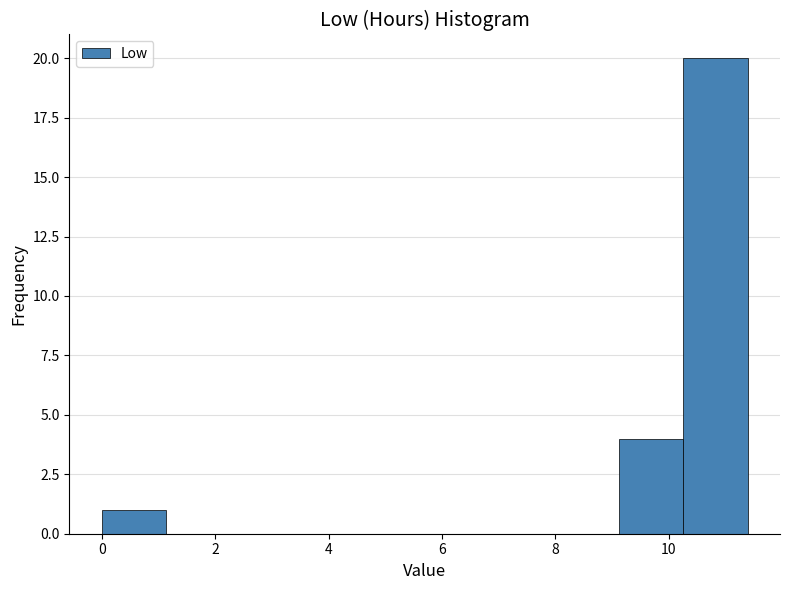

Reading left to right, transcribe this chart: for each bar, give the range it covers on the x-axis and its height. Neither the bar edges nor the heights are printed on the chart, so give them approximately, as read against the axes.

0.0 to 1.2: 1
1.2 to 2.2: 0
2.2 to 3.4: 0
3.4 to 4.6: 0
4.6 to 5.6: 0
5.6 to 6.8: 0
6.8 to 8.0: 0
8.0 to 9.2: 0
9.2 to 10.2: 4
10.2 to 11.4: 20